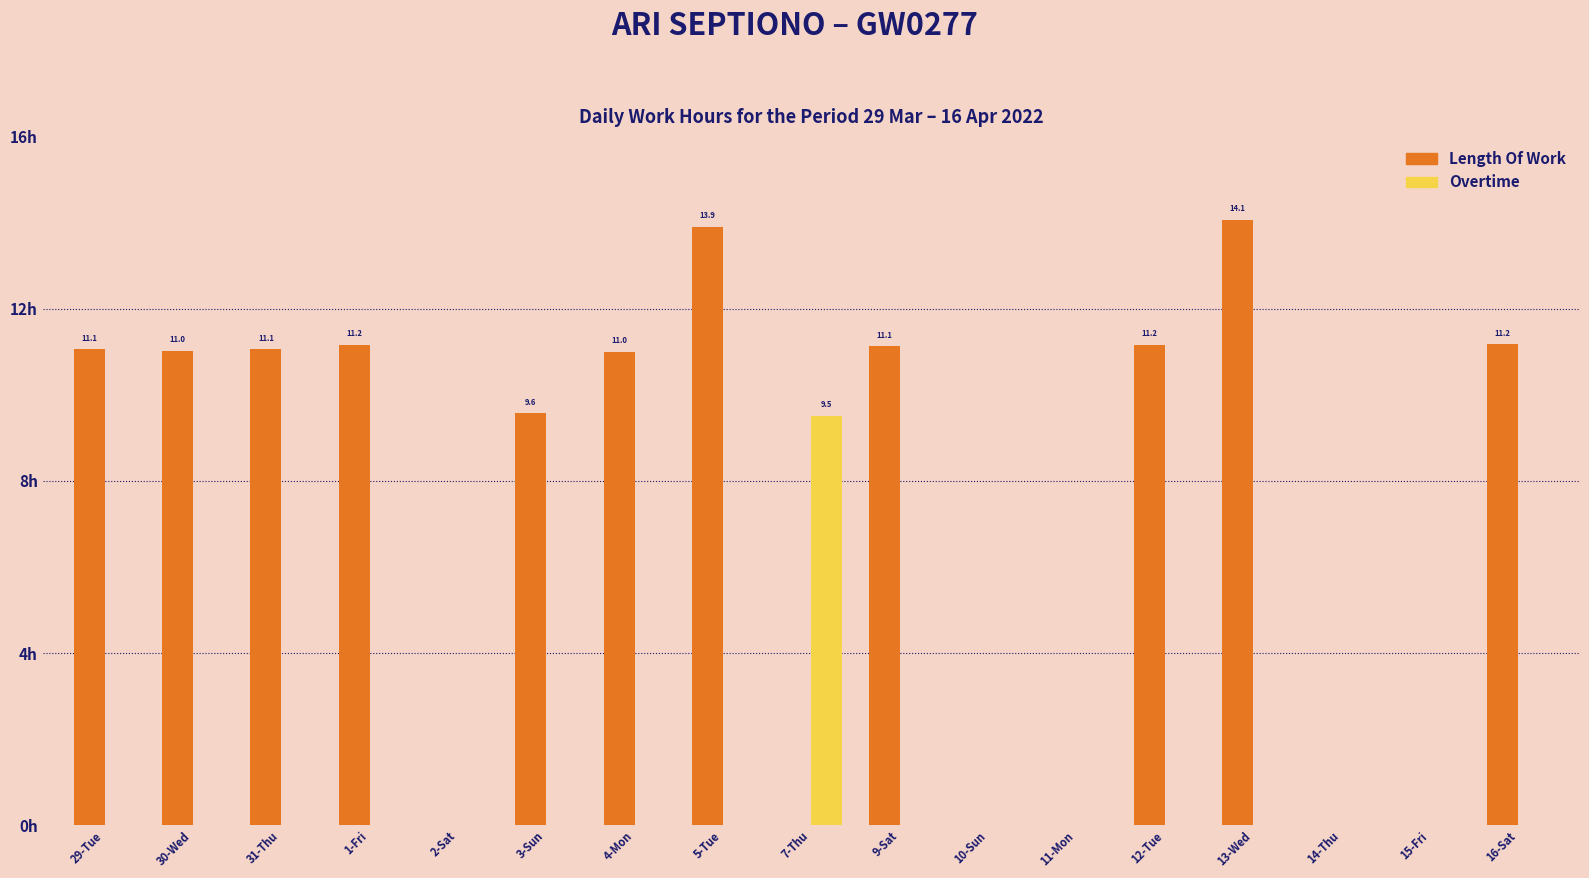

What are all the series names shown in the legend?

Length Of Work, Overtime